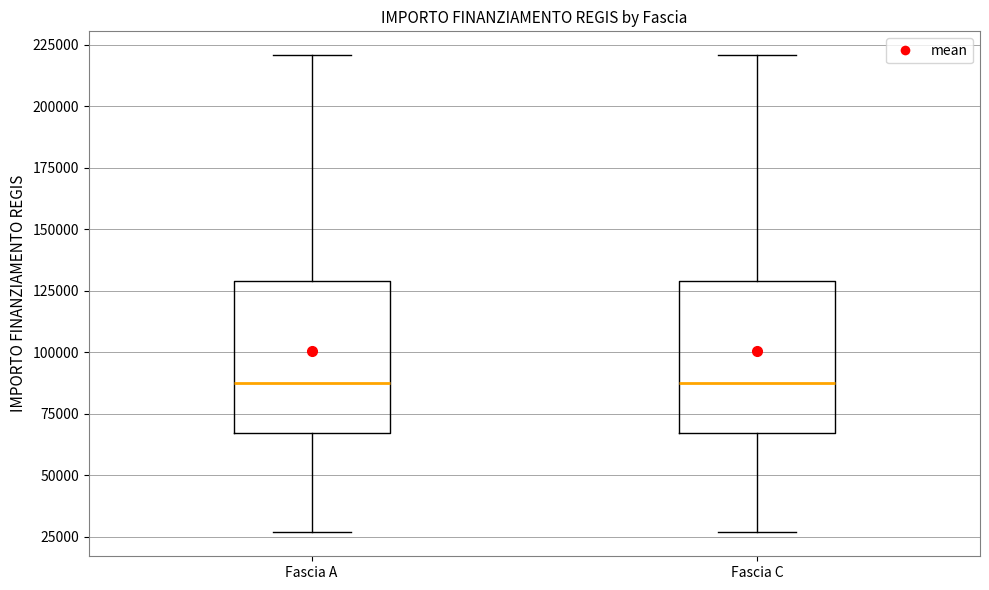

Reading left to right, read every box against the y-axis: the position of its median line, the range the box covers, and the ends of its whiskers. The values are not printed on the chart, so give them approximately, as read against the axis.

Fascia A: median 85000, box 65000 to 130000, whiskers 25000 to 220000
Fascia C: median 85000, box 65000 to 130000, whiskers 25000 to 220000